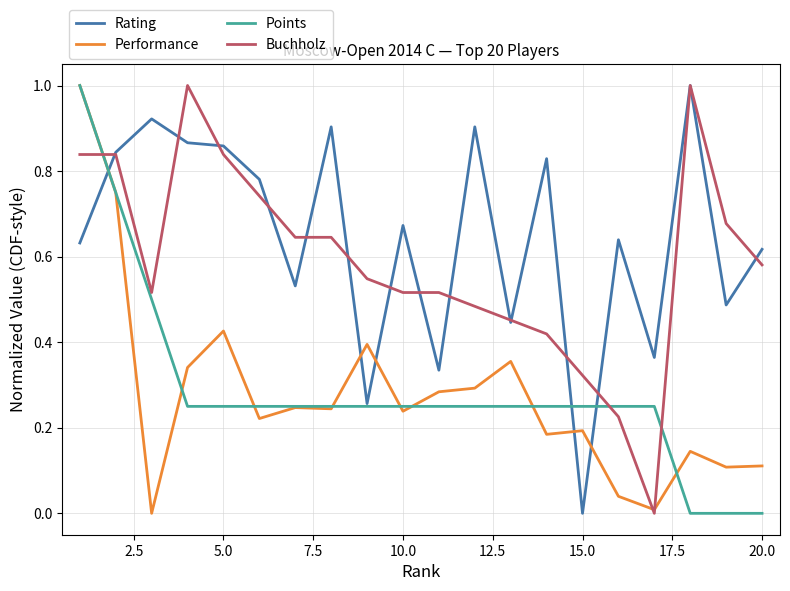

What is the greatest value displayed?

1.0